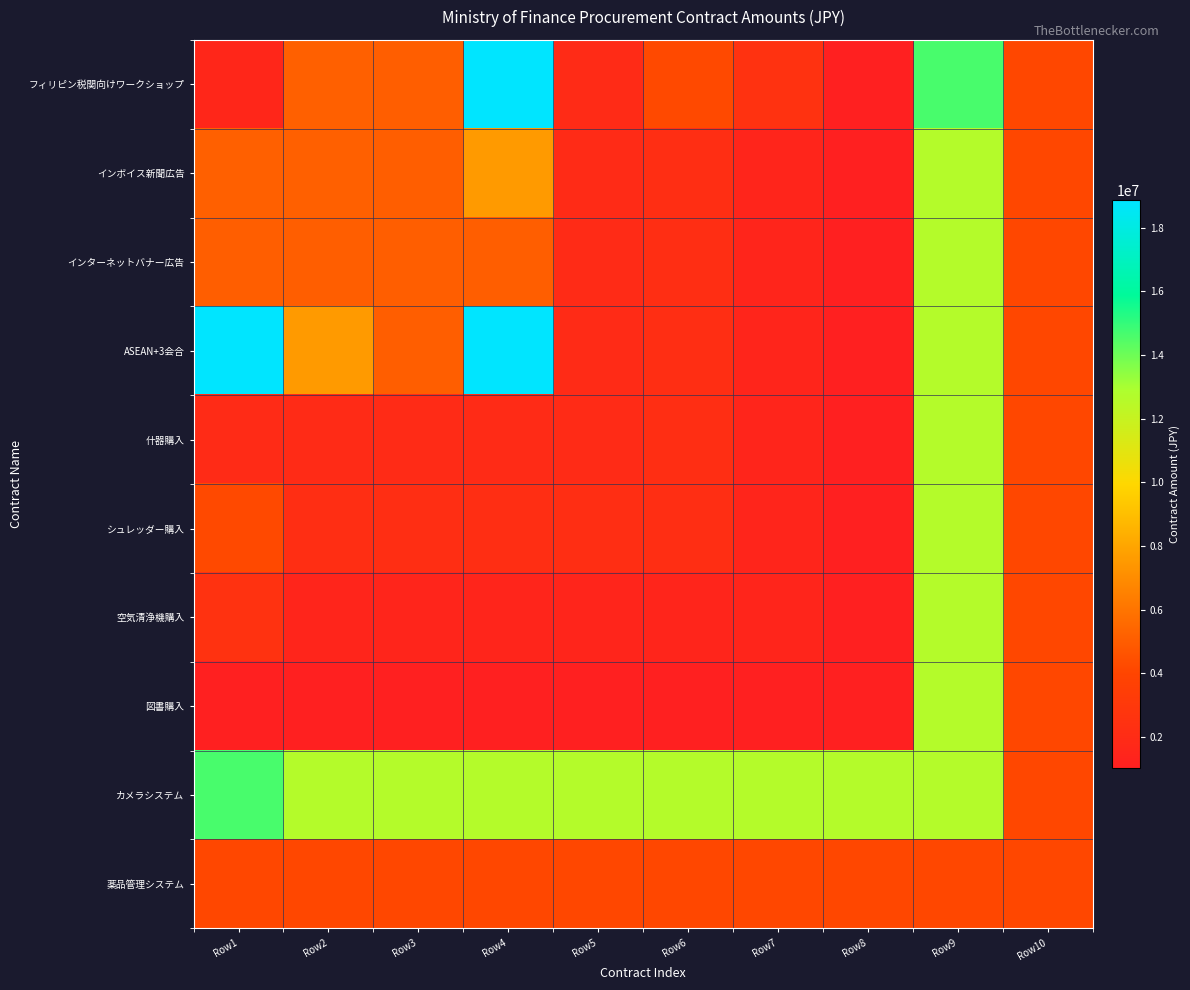

At which category is the sum across all series the highest?

Row9